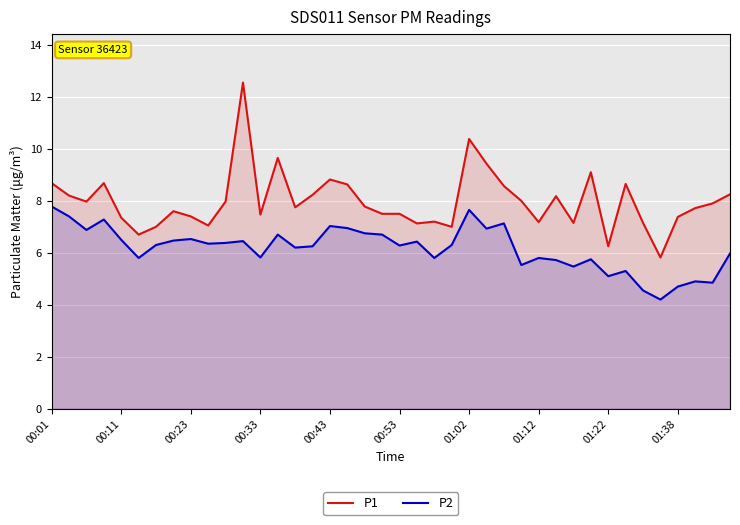

Which series has the largest total across all categories?

P1